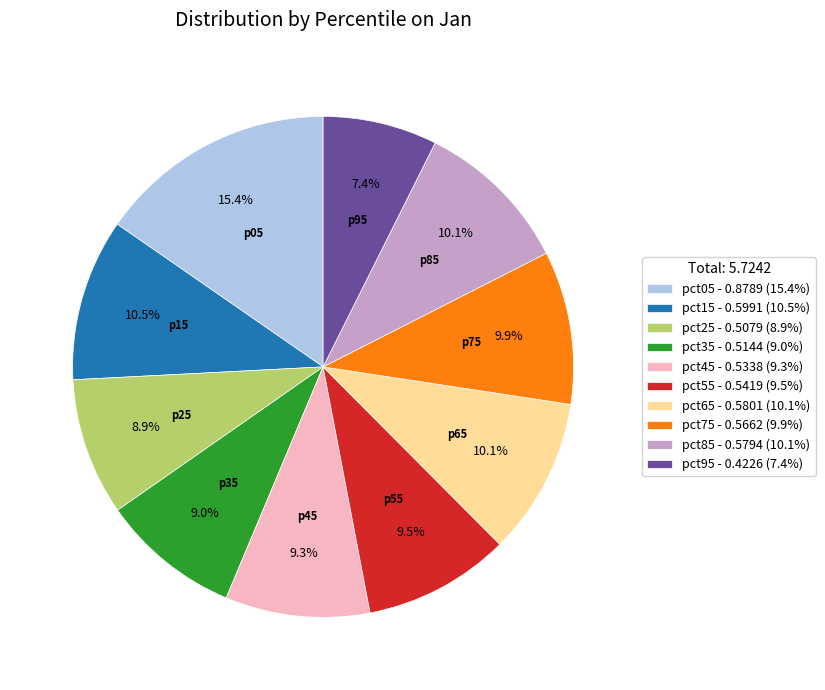

Count the number of slices in the pie.

10